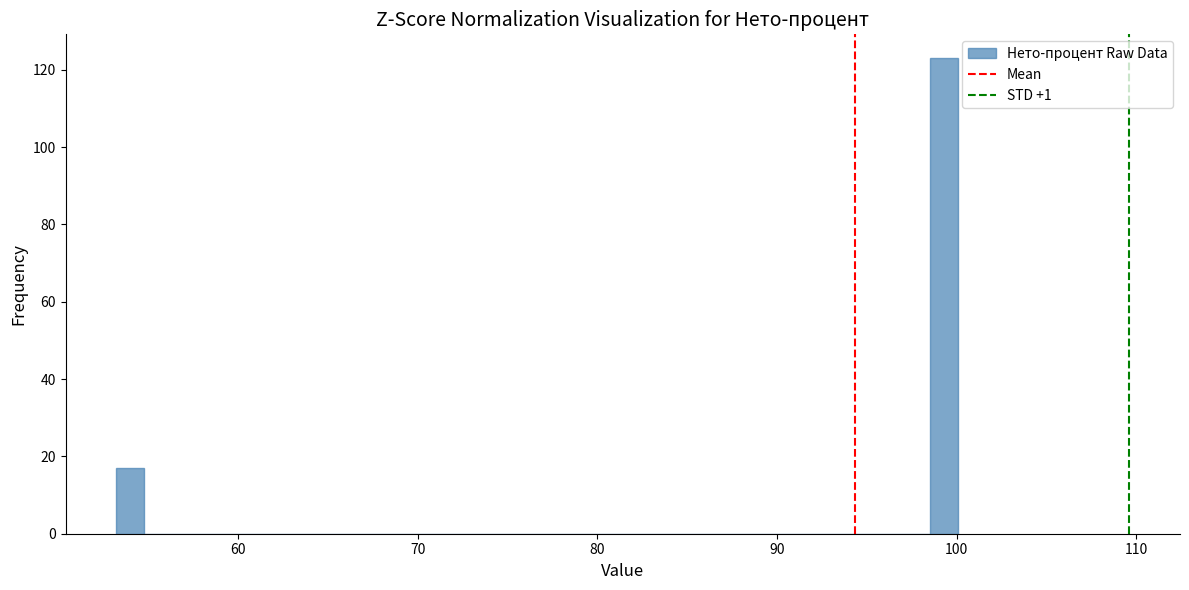

Read against the x-axis, roughly where is the centre of the tallest bar?

99